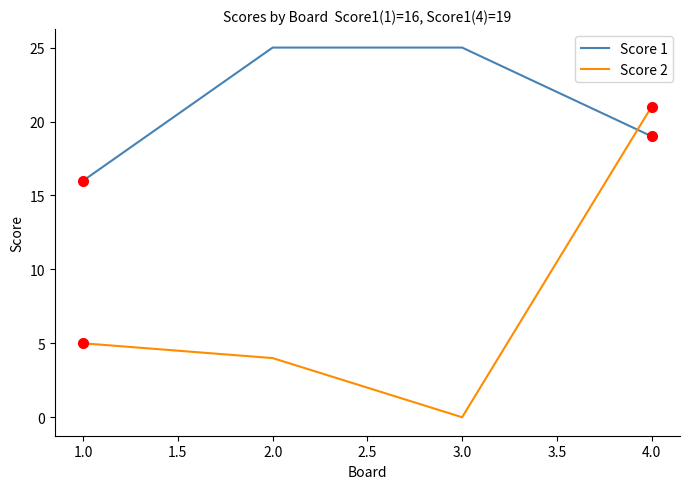

At which label is Score 2 closest to 10?

1.0